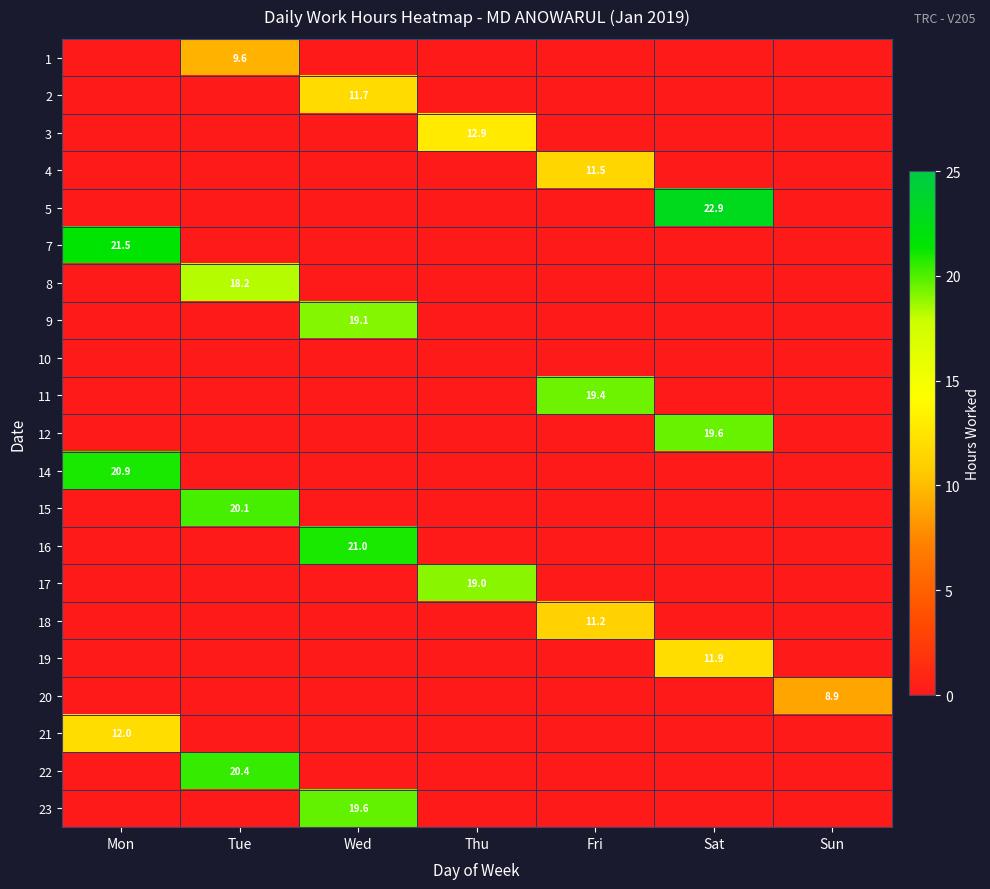

At which label does 3 reach its minimum?

Mon